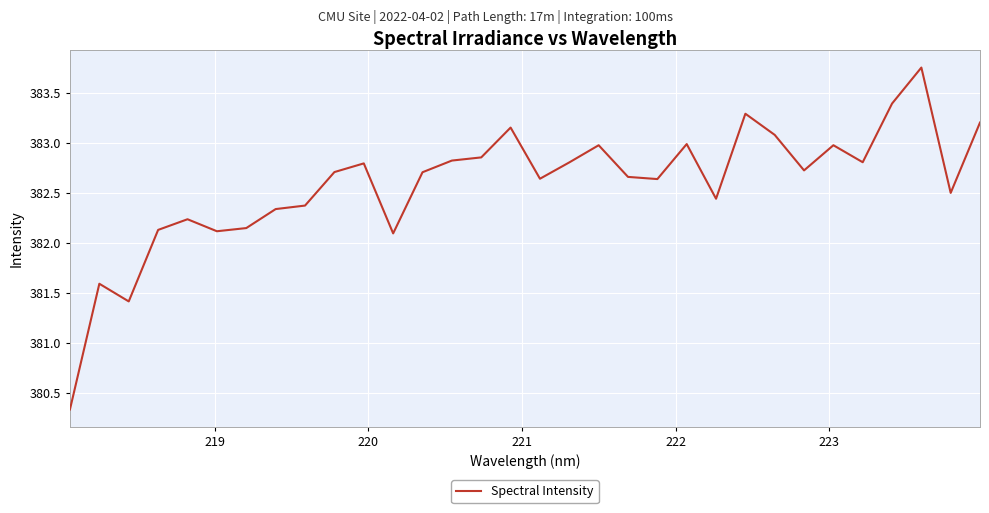

What is the minimum value shown in the chart?

380.3